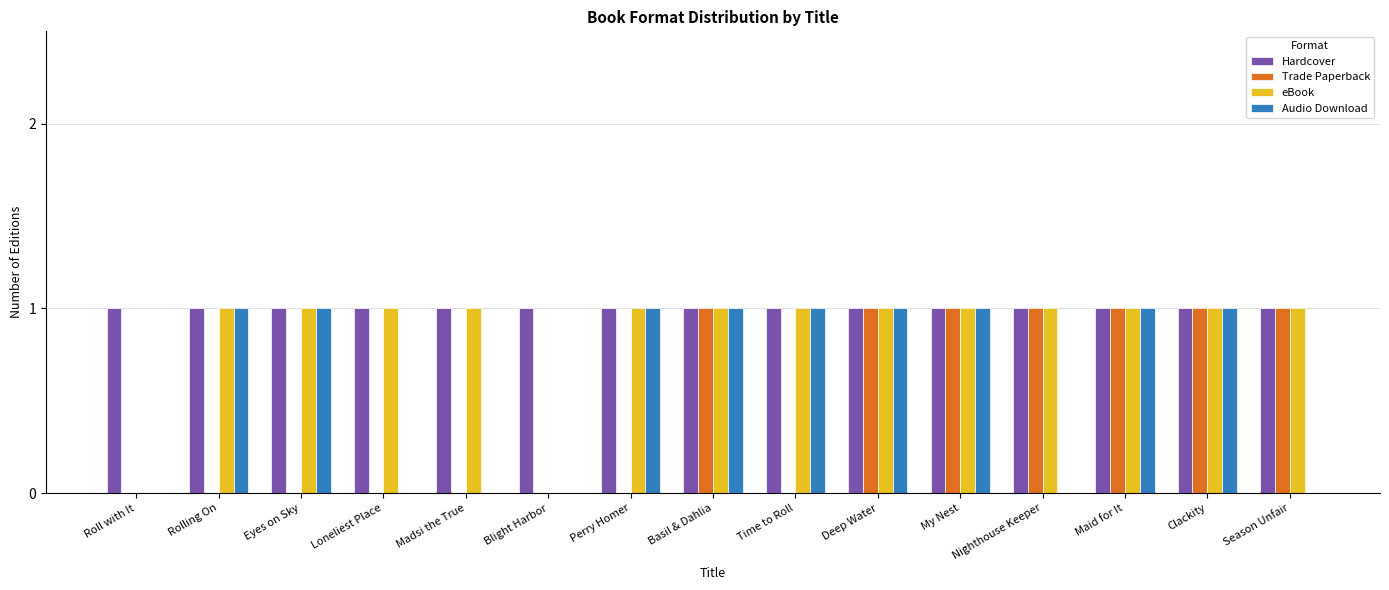

Between Madsi the True and Season Unfair, which series saw the biggest shift?

Trade Paperback